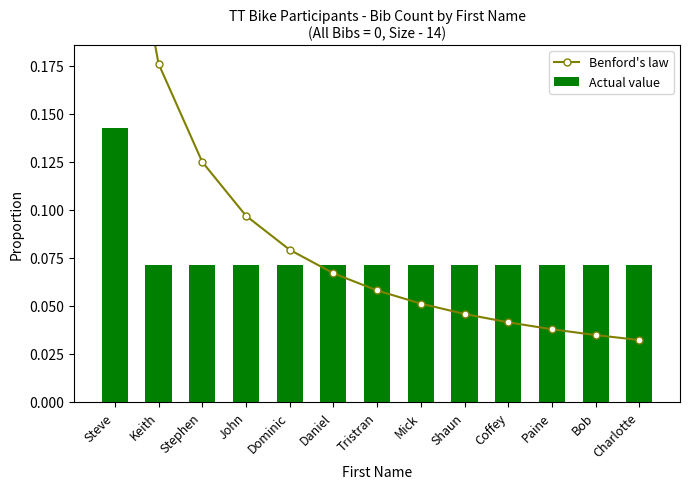

What position from the right is Tristran?

7